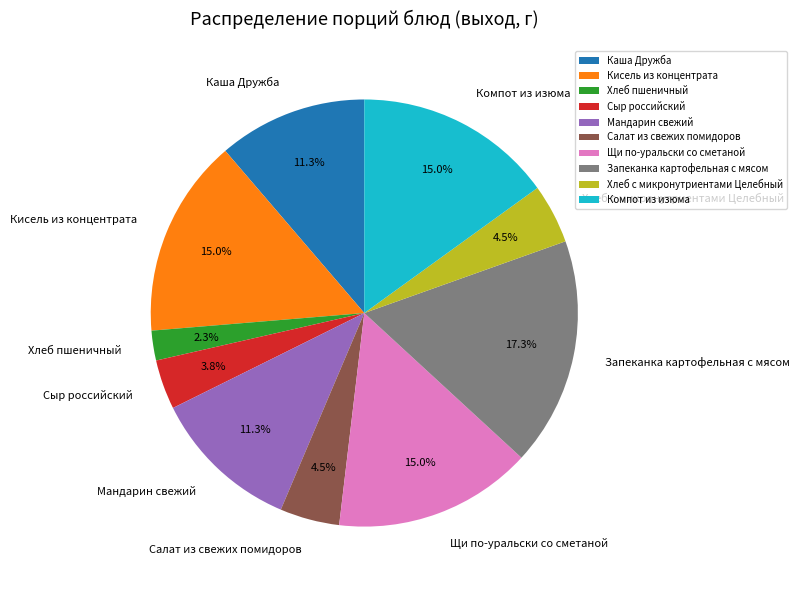

What percentage is NOT represented by Компот из изюма?

85.0%